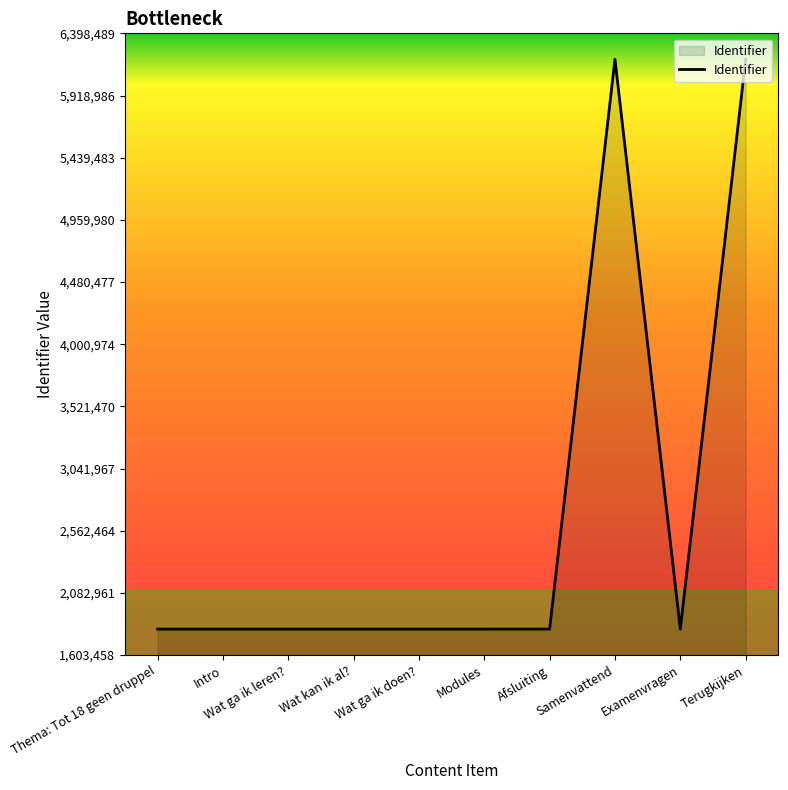

What is the ratio of the value at Wat kan ik al? to the value at Intro?

1.0